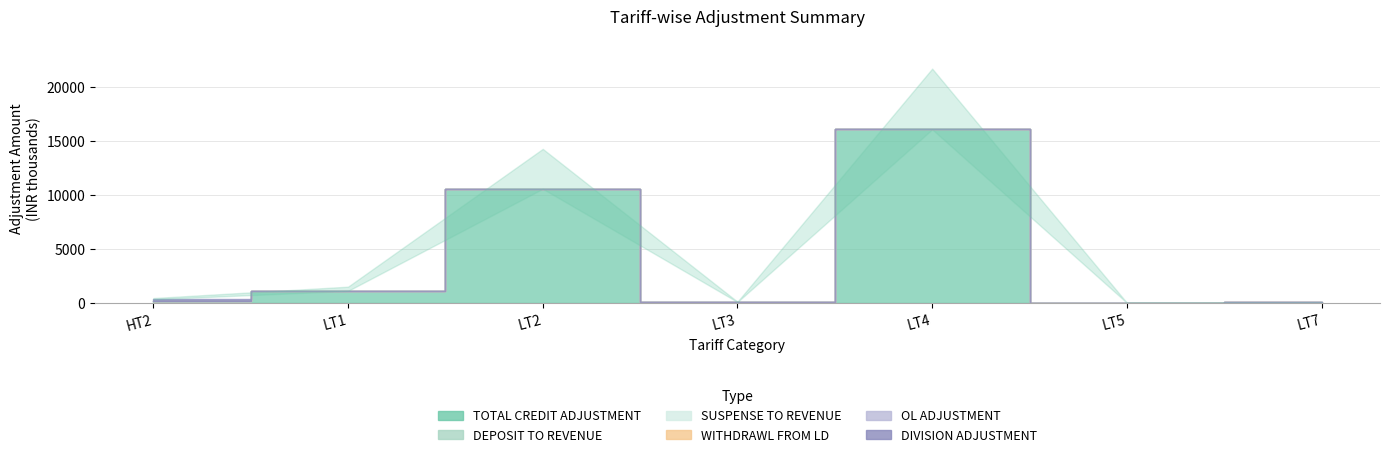

Which category has the highest value across all series?

LT4